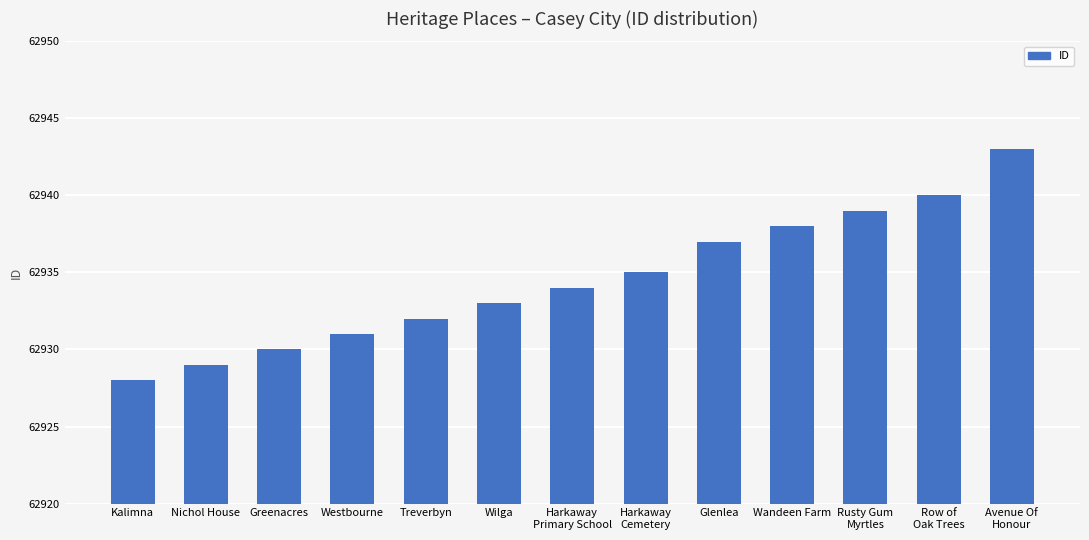

Which category has the lowest value across all series?

Kalimna